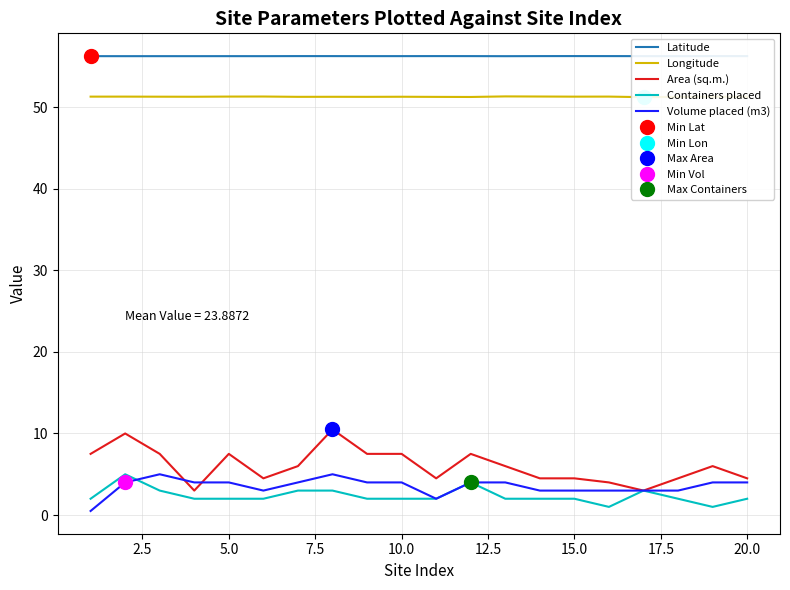

Reading left to right, extract all data points from this chart.

Latitude: 56.3	56.3	56.3	56.3	56.3	56.3	56.3	56.3	56.3	56.3	56.3	56.3	56.2	56.3	56.3	56.3	56.3	56.3	56.3	56.3
Longitude: 51.3	51.3	51.3	51.3	51.3	51.3	51.3	51.3	51.3	51.3	51.3	51.2	51.3	51.3	51.3	51.3	51.2	51.3	51.3	51.3
Area (sq.m.): 7.5	10.0	7.5	3.0	7.5	4.5	6.0	10.5	7.5	7.5	4.5	7.5	6.0	4.5	4.5	4.0	3.0	4.5	6.0	4.5
Containers placed: 2.0	5.0	3.0	2.0	2.0	2.0	3.0	3.0	2.0	2.0	2.0	4.0	2.0	2.0	2.0	1.0	3.0	2.0	1.0	2.0
Volume placed (m3): 0.5	4.0	5.0	4.0	4.0	3.0	4.0	5.0	4.0	4.0	2.0	4.0	4.0	3.0	3.0	3.0	3.0	3.0	4.0	4.0